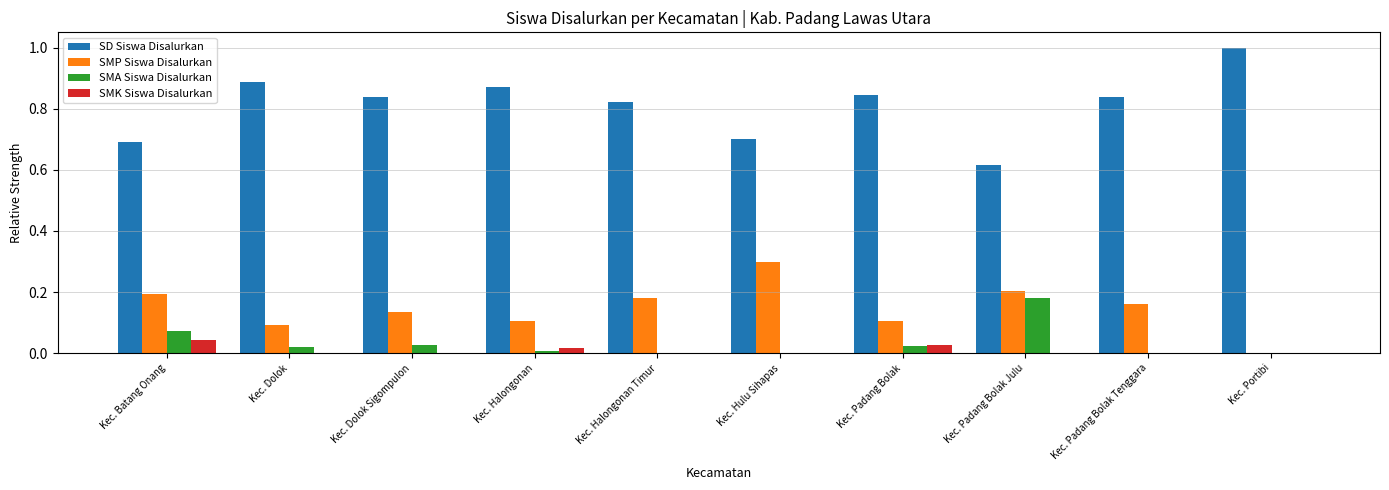

Which label corresponds to the largest value in the chart?

Kec. Portibi